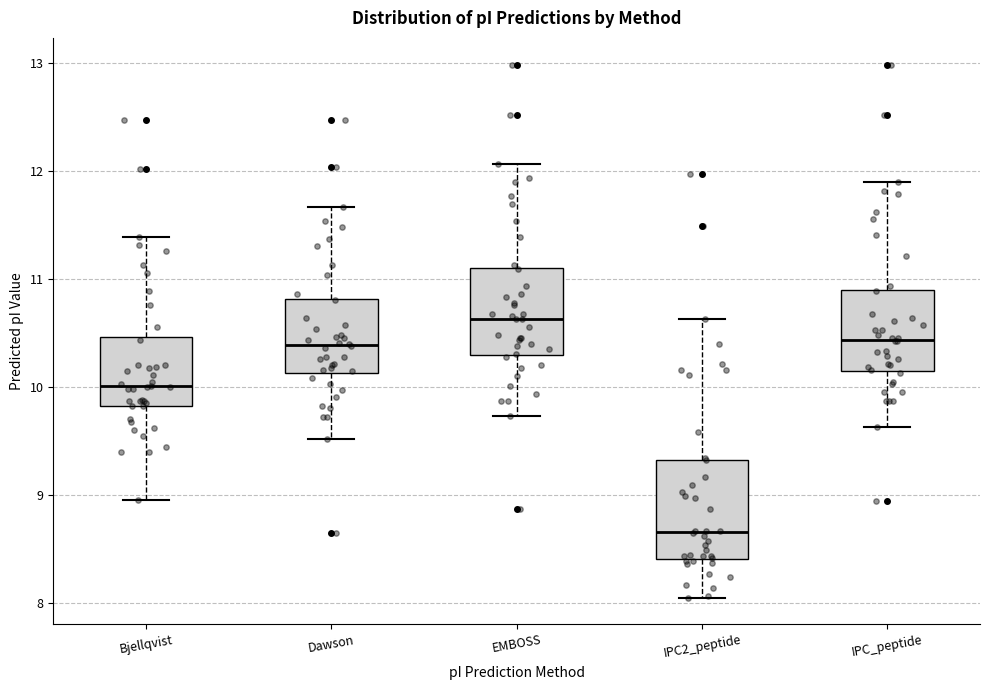

Which box has the lowest median line?

IPC2_peptide